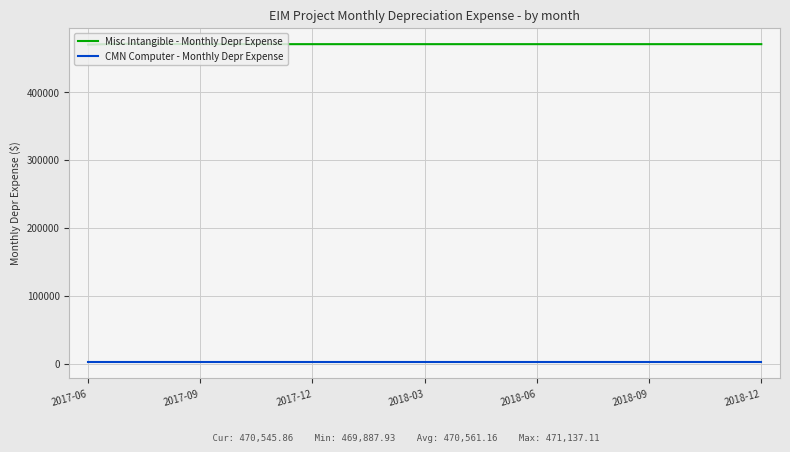

How many categories are shown in the chart?

19